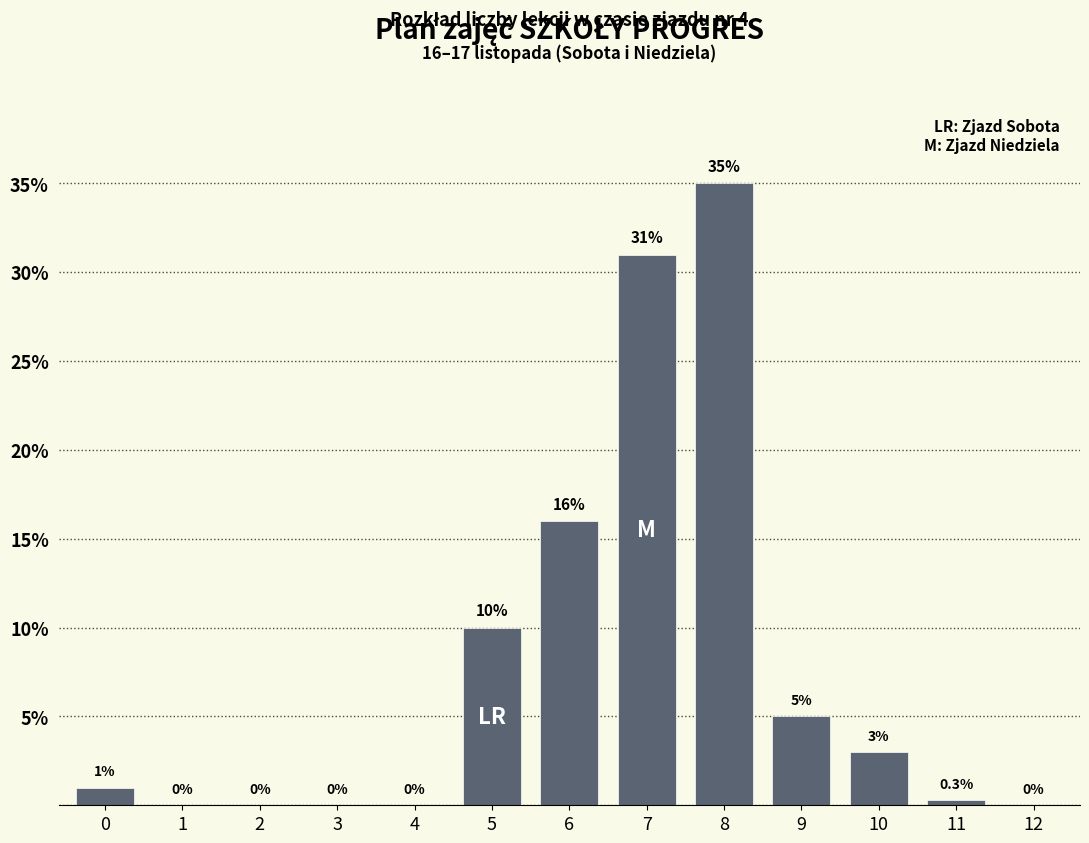

What value does the data have at 6?

16.0